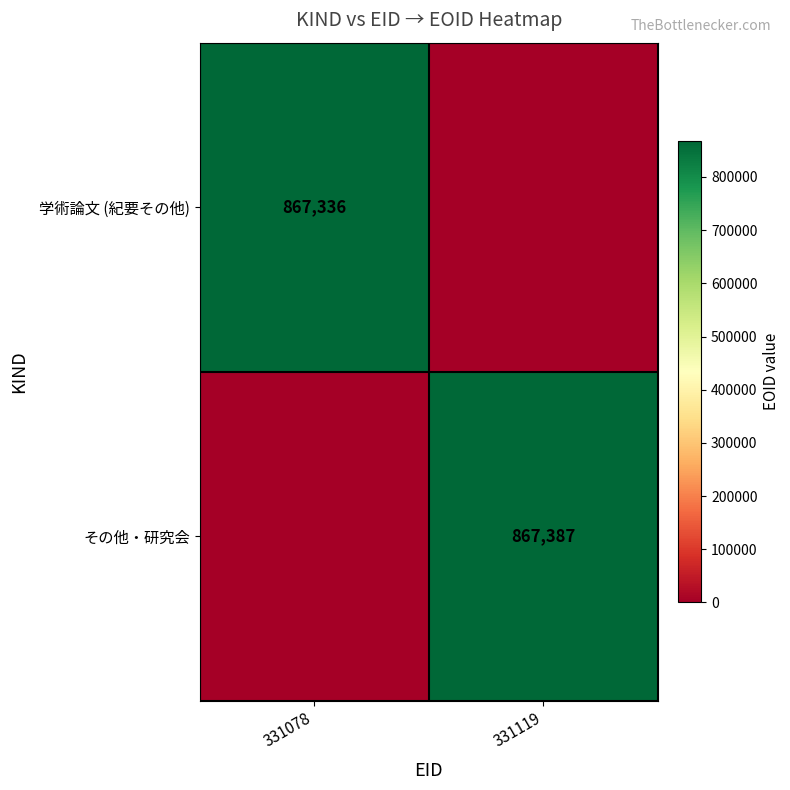

The value of その他・研究会 at 331119 is 375753. True or false?

False